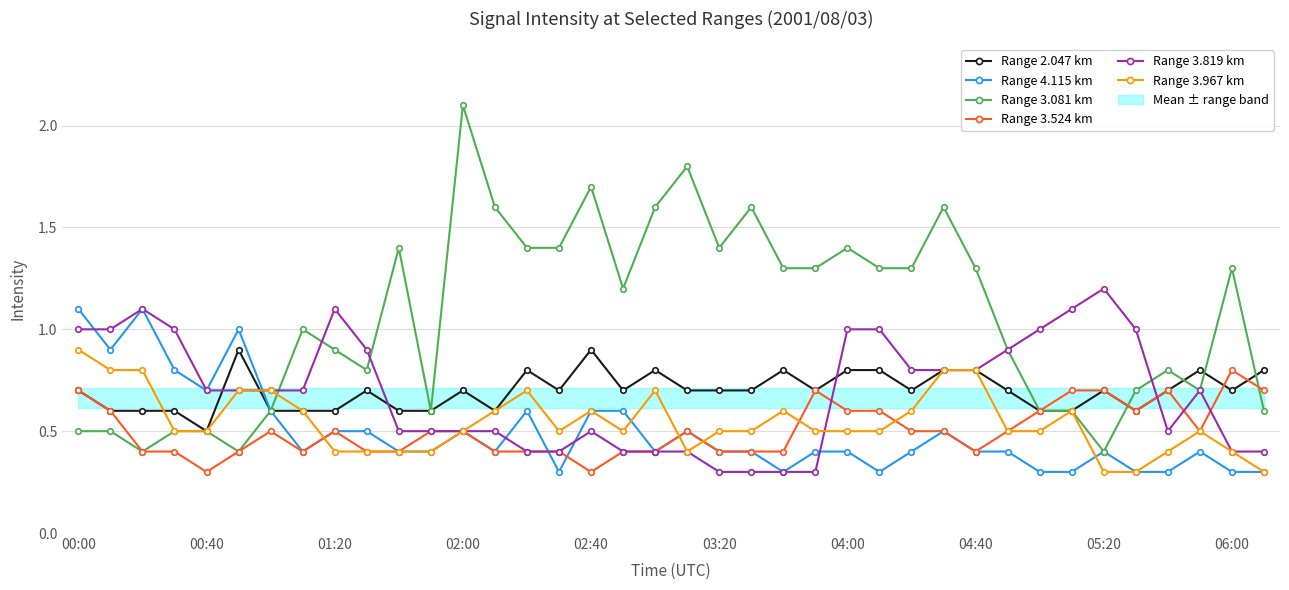

True or false: Range 3.081 km has more than 1 interior local peaks.

True